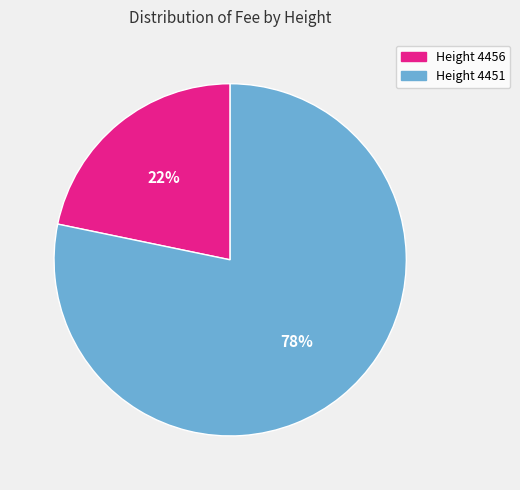

To the nearest percent, what percentage of the pie is Height 4456?

22%